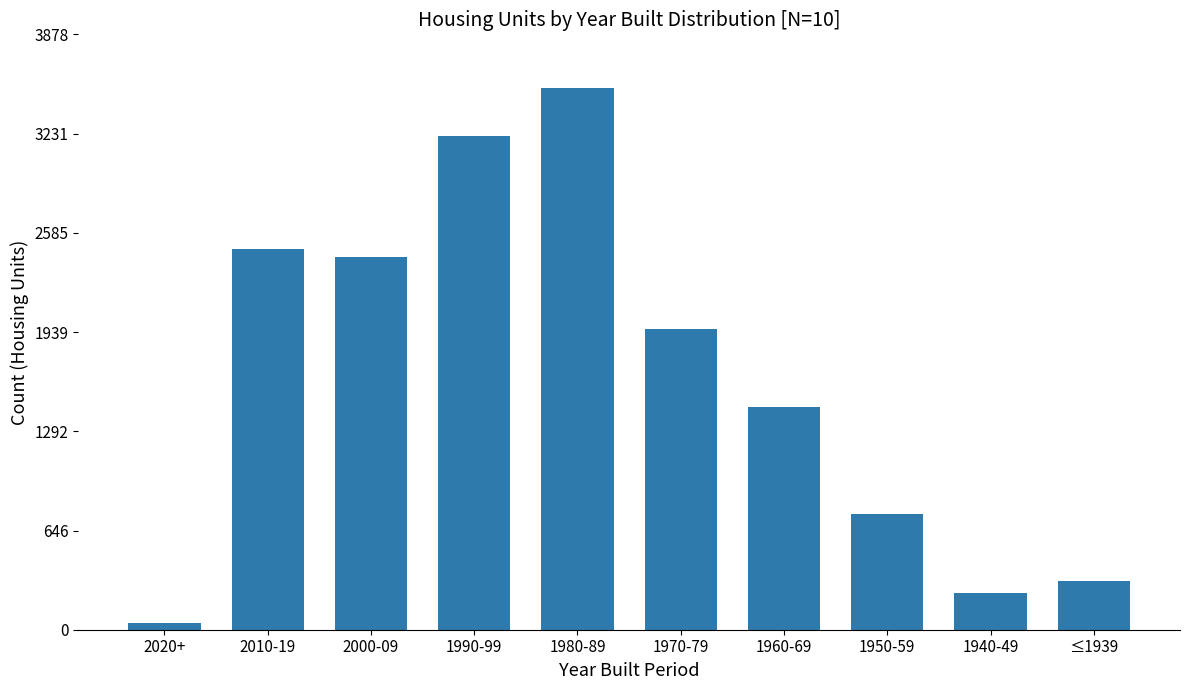

Reading left to right, transcribe all the data shown in this chart.

43	2477	2430	3217	3526	1957	1450	757	239	319